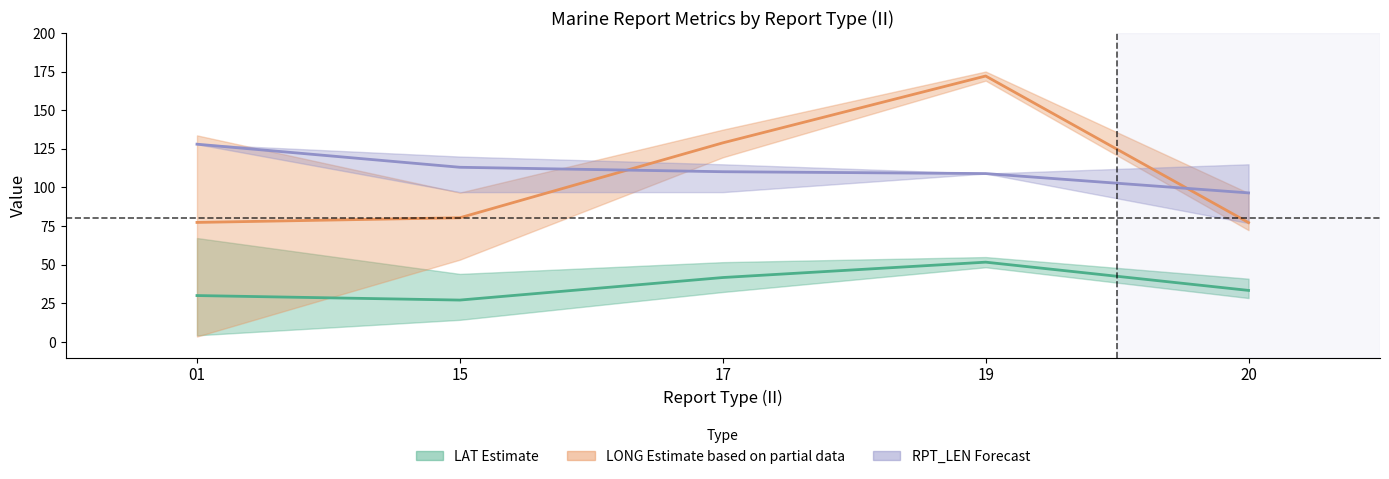

Reading left to right, transcribe all the data shown in this chart.

LAT (Estimate): 30.1	27.2	41.8	51.7	33.4
LONG (Estimate based on partial data): 77.4	80.4	128.9	172.1	77.3
RPT_LEN (Forecast): 128.0	113.1	110.2	109.0	96.5